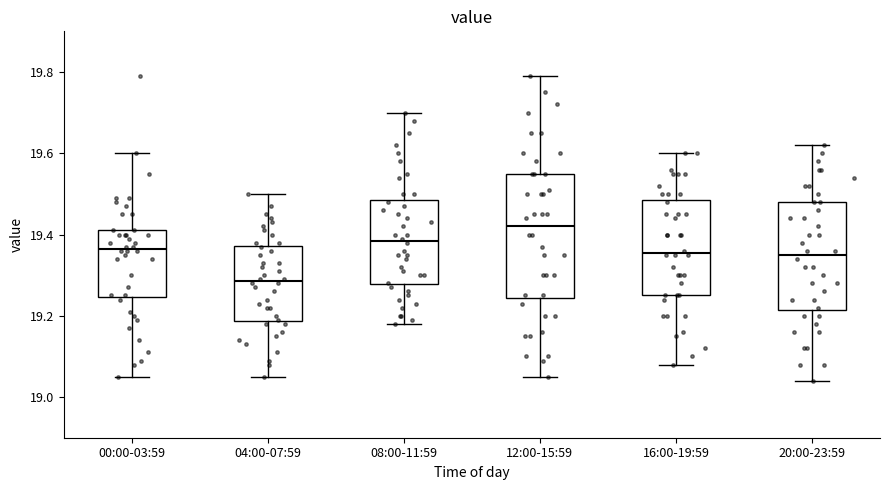

Which box has the lowest median line?

04:00-07:59